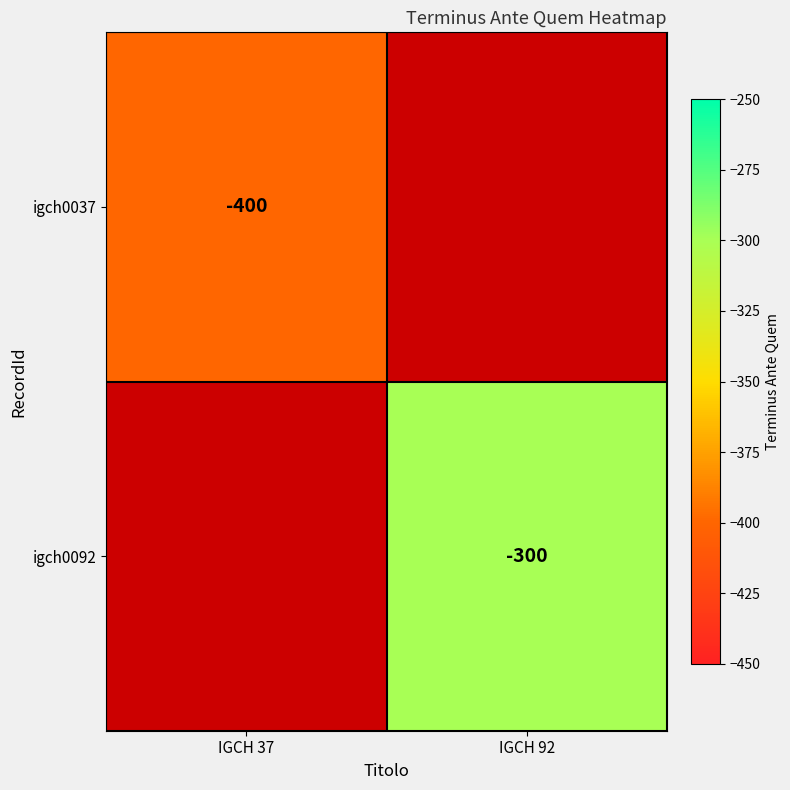

Is it true that igch0037 equals -223.5 at IGCH 37?

False